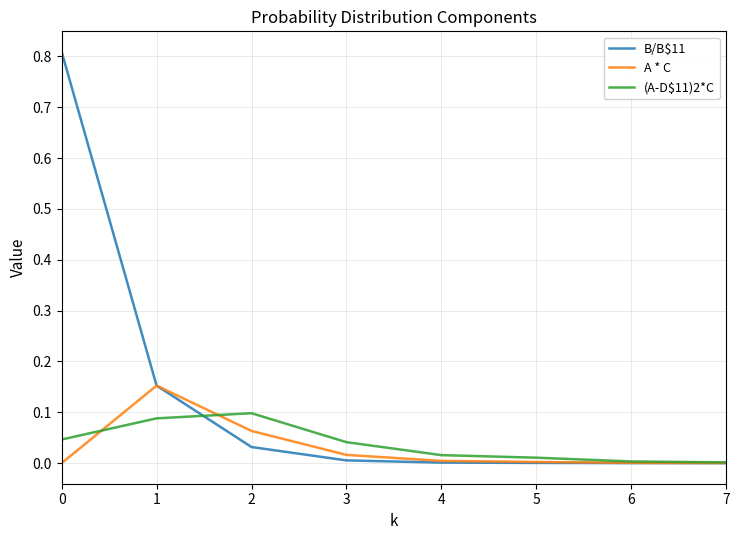

What is the difference between the highest and lowest values at 0?

0.8